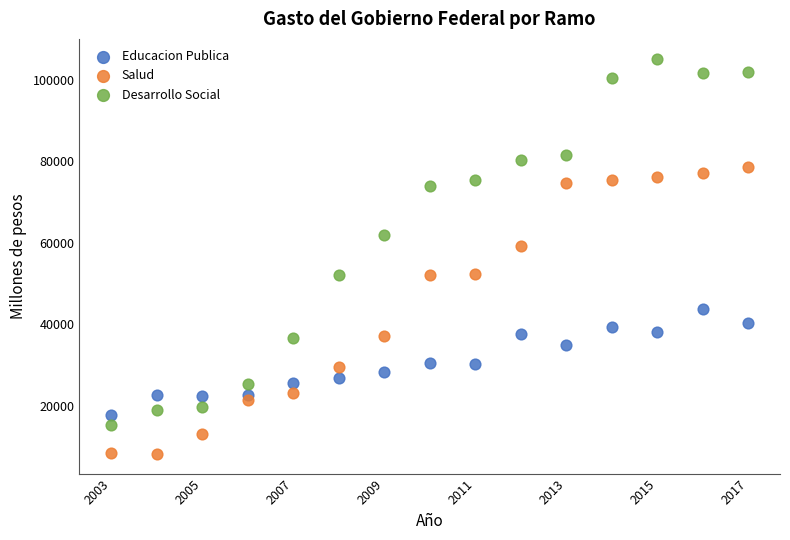

What is the X range (max minus min) for the scatter plot?

14.0